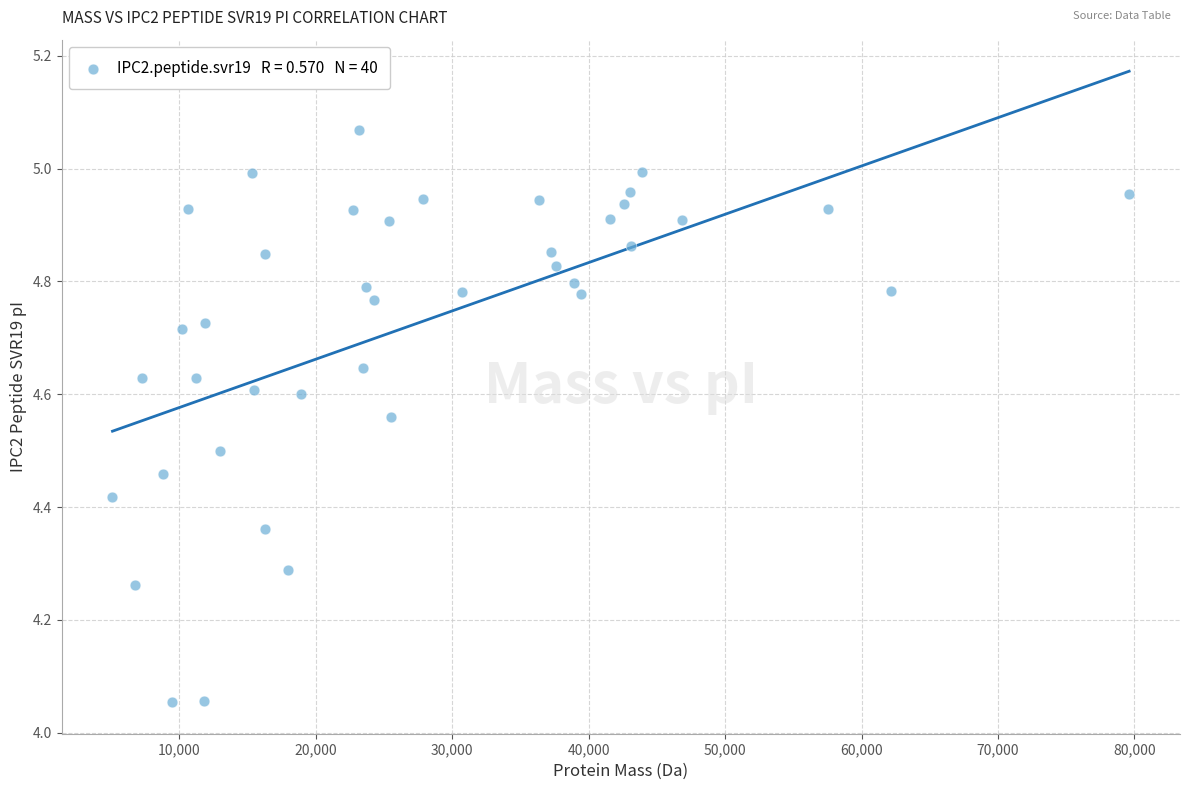

What is the range of X values (max minus min)?

74511.8